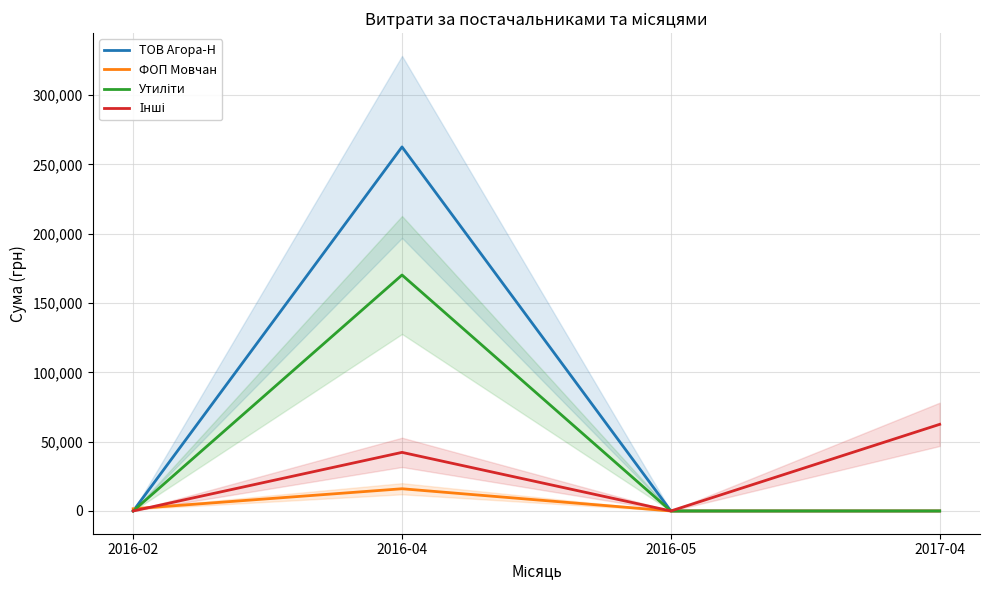

Where is ФОП Мовчан nearest to the value 8013?

2016-02